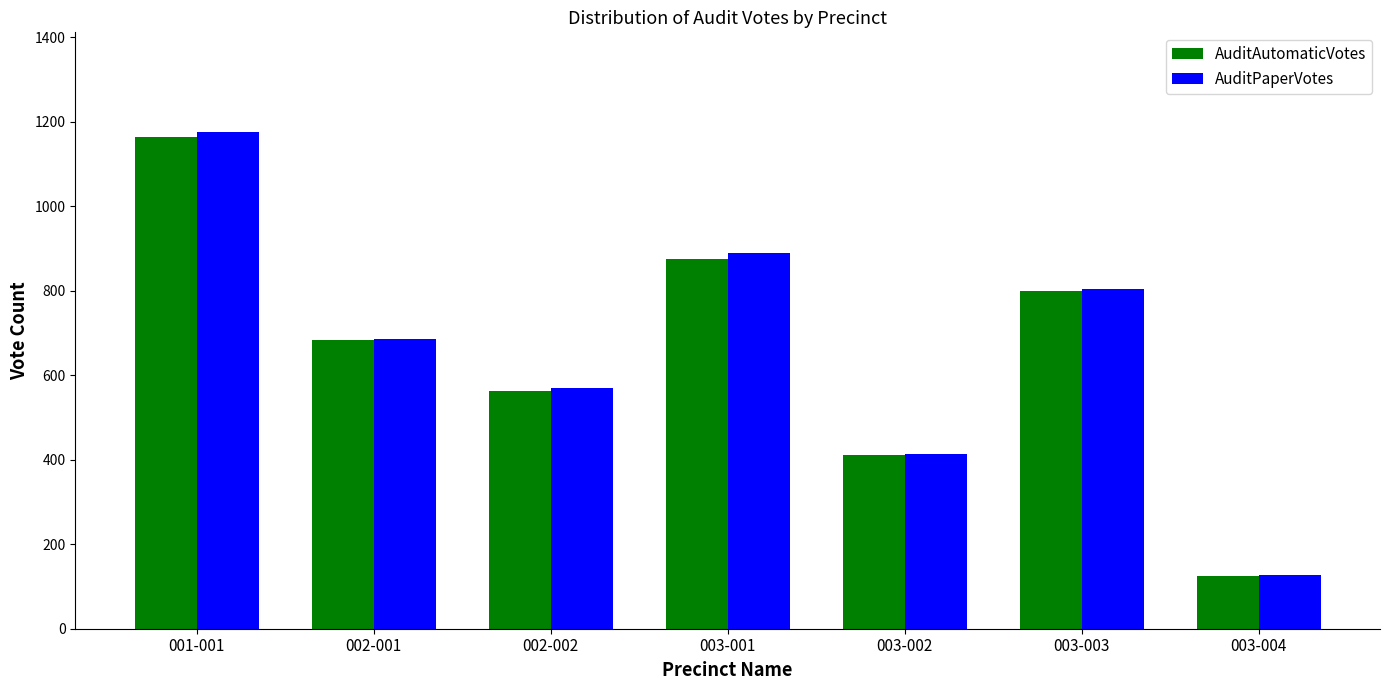

At how many categories does at least one series exceed 139?

6